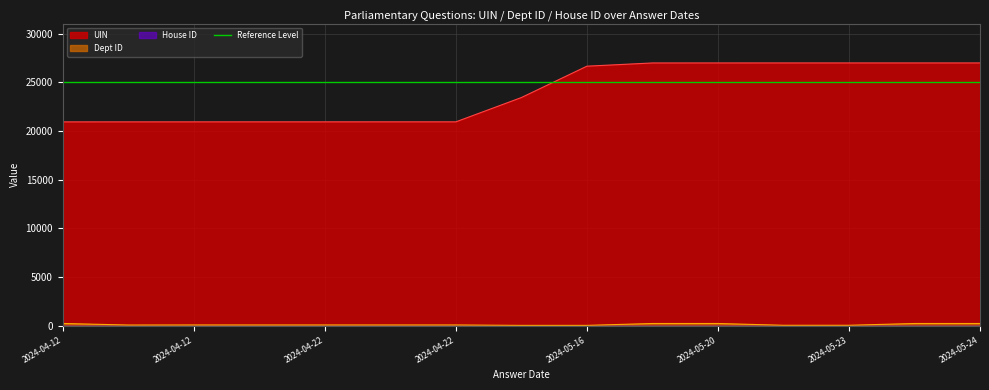

How many categories are shown in the chart?

15